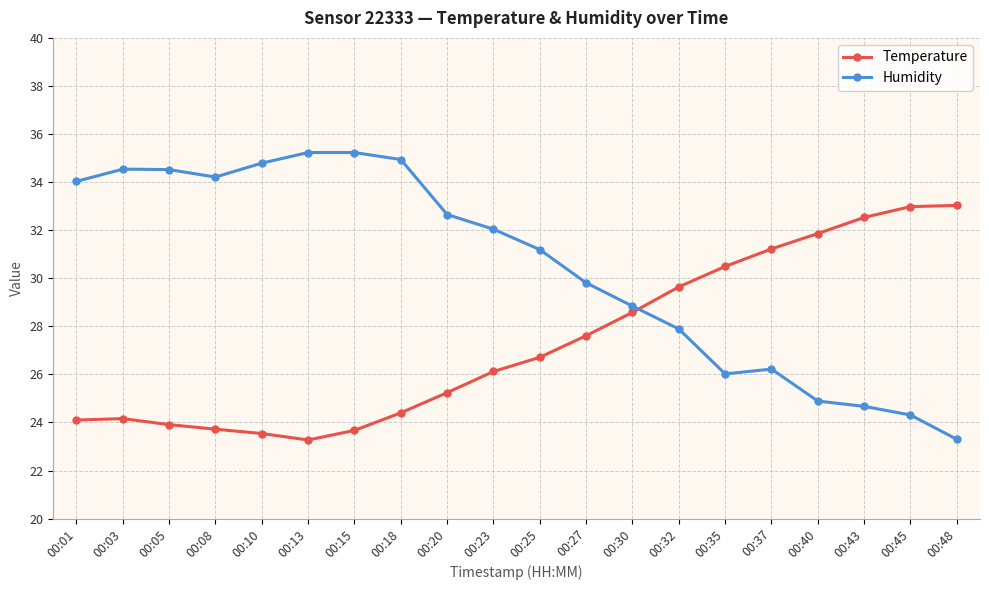

True or false: Humidity has more than 1 points higher than both neighbors.

True